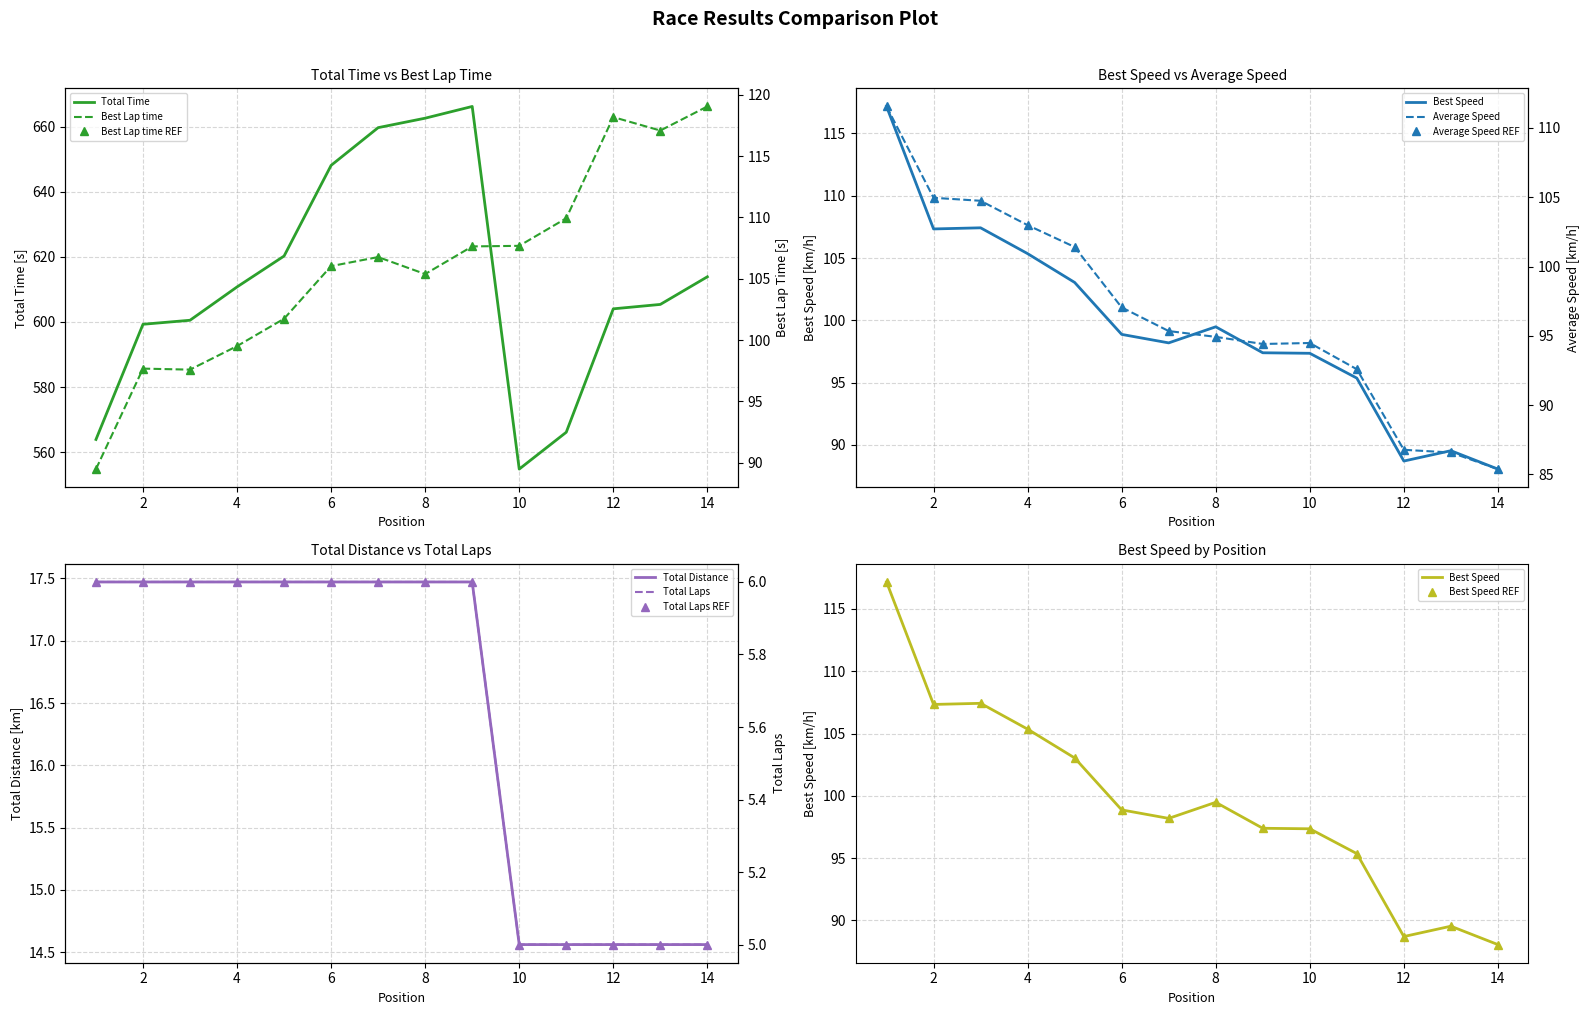

Where is the first local minimum for Average Speed?

9